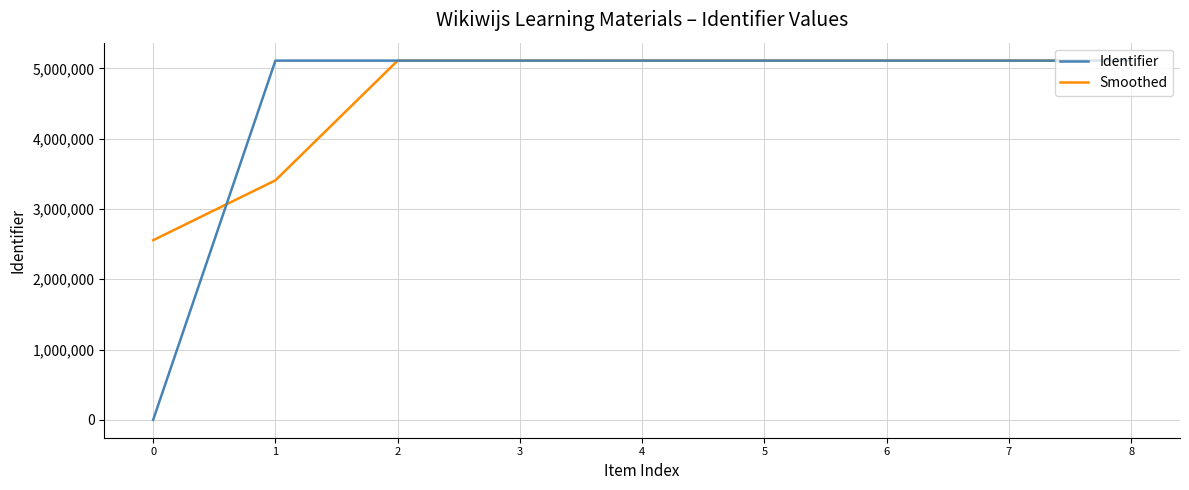

True or false: Identifier and Smoothed intersect in this chart.

True